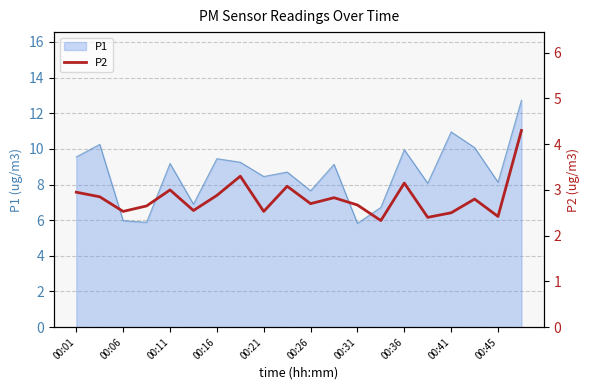

Count the number of categories in the chart.

20